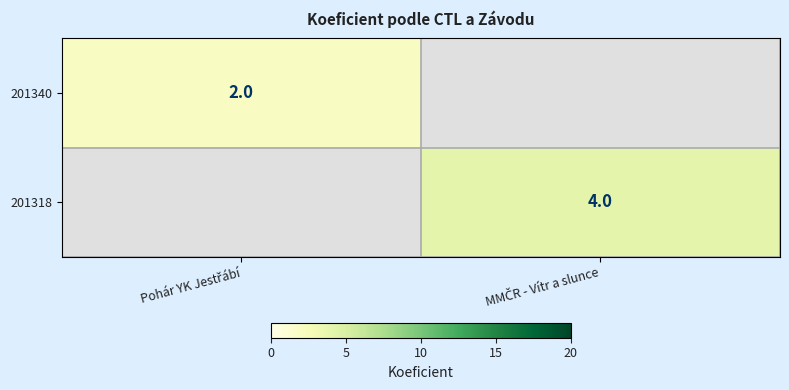

What is the minimum value for 201340?

2.0